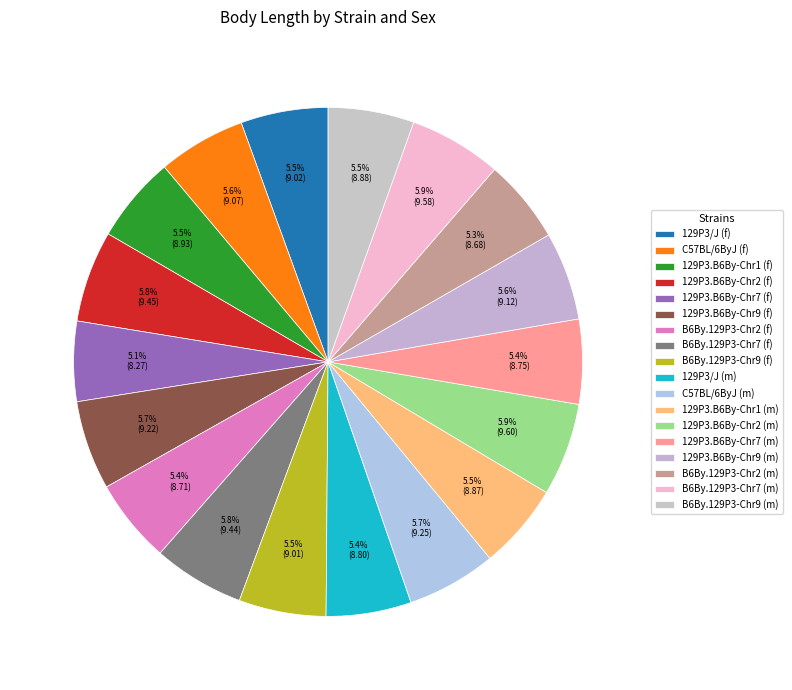

To the nearest percent, what portion does 129P3.B6By-Chr9 (f) represent?

6%